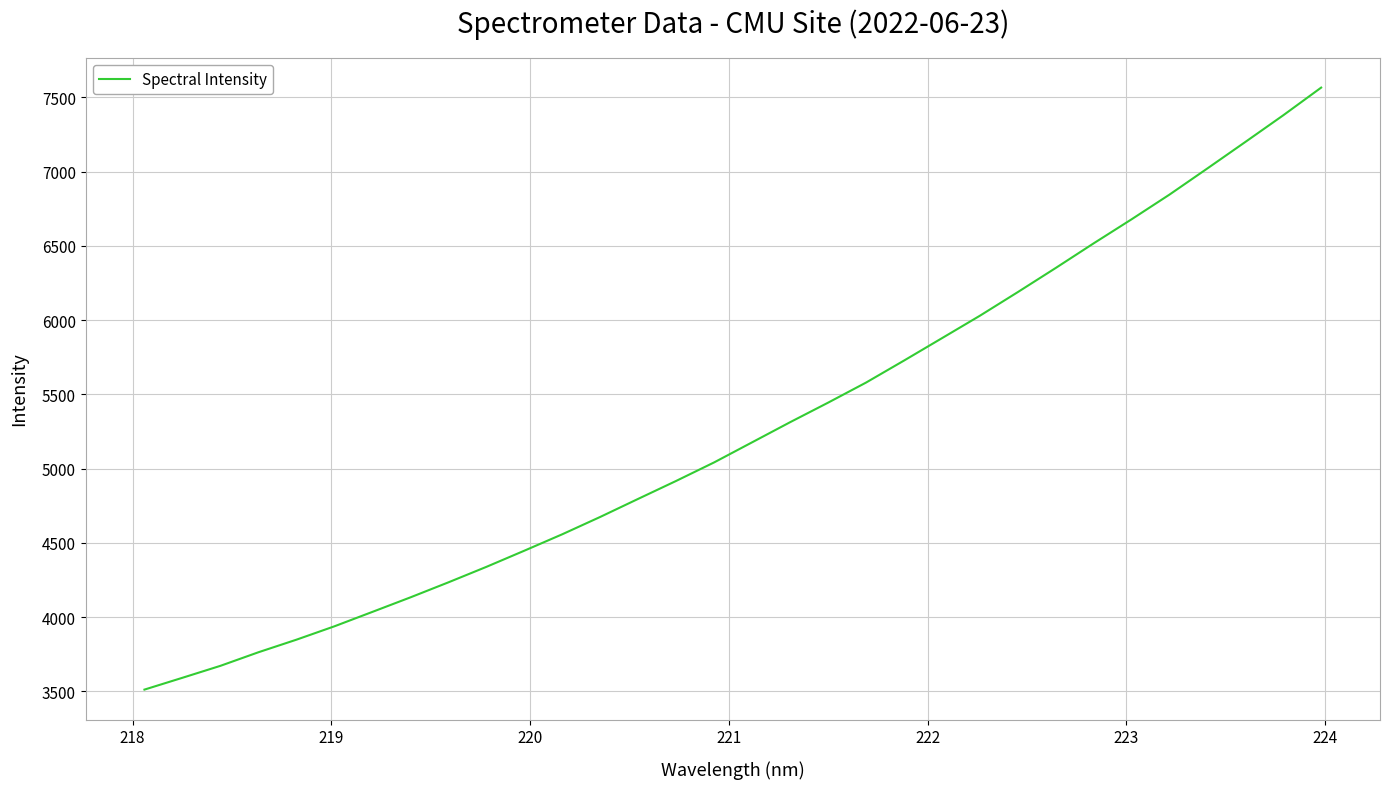

Reading left to right, transcribe all the data shown in this chart.

3511.3	3590.9	3671.4	3762.9	3847.5	3937.7	4034.8	4132.5	4233.8	4338.1	4447.0	4557.8	4674.6	4796.4	4917.2	5041.9	5177.2	5312.5	5444.1	5579.3	5727.5	5878.3	6029.5	6188.7	6351.4	6517.2	6679.2	6845.7	7022.0	7200.2	7379.9	7566.3